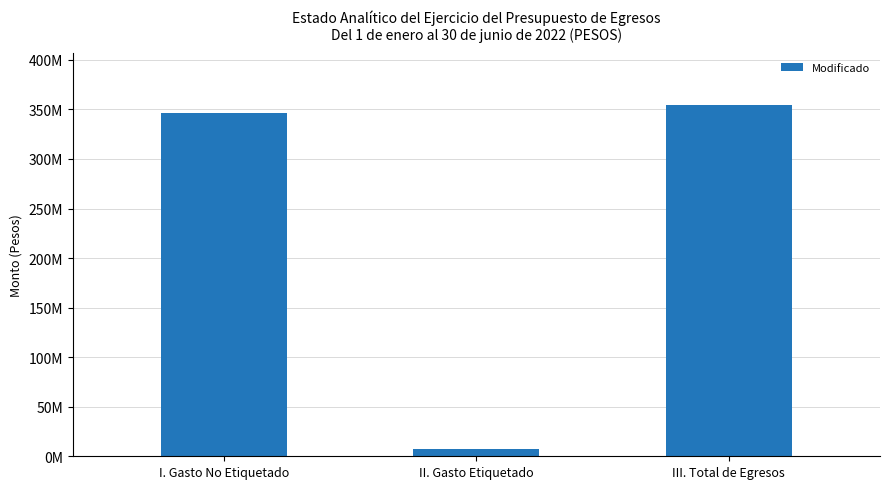

True or false: the data shows 13285906.7 at II. Gasto Etiquetado.

False